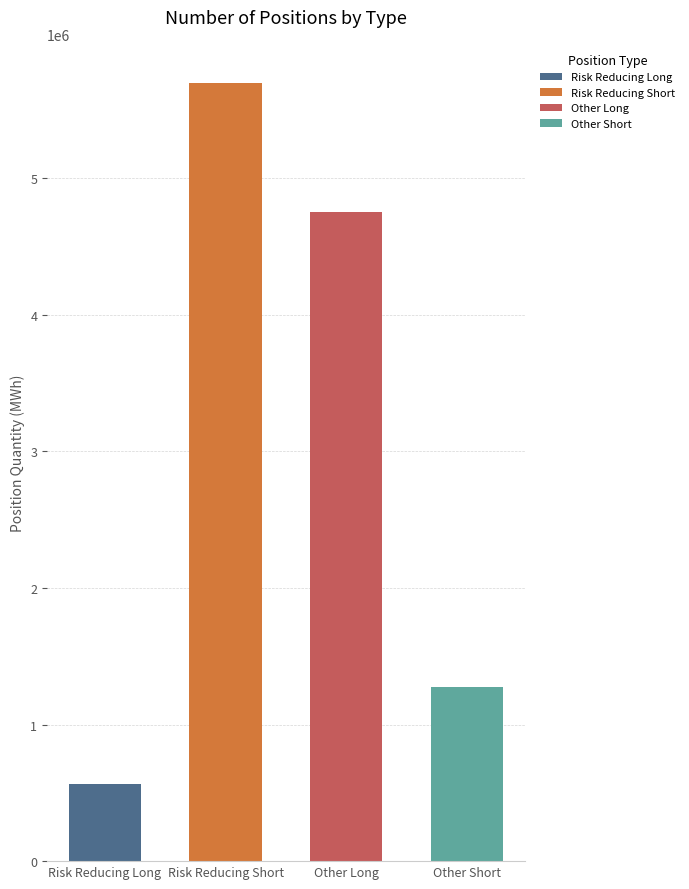

Reading left to right, list all the values displayed in this chart.

Risk Reducing Long=562849	Risk Reducing Short=5699808	Other Long=4753151	Other Short=1277382